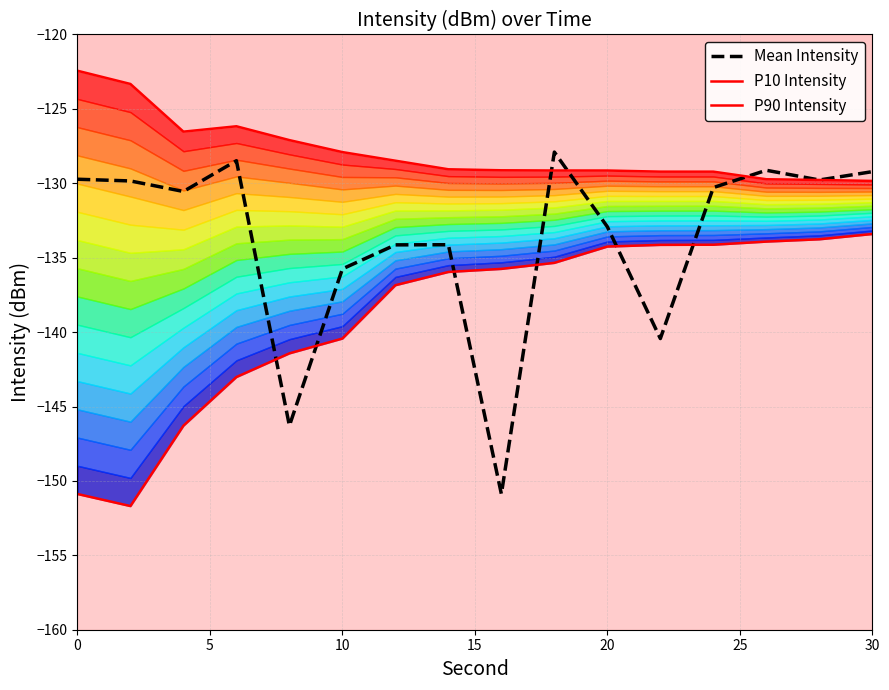

What is the total value across all series at 10?

-403.4